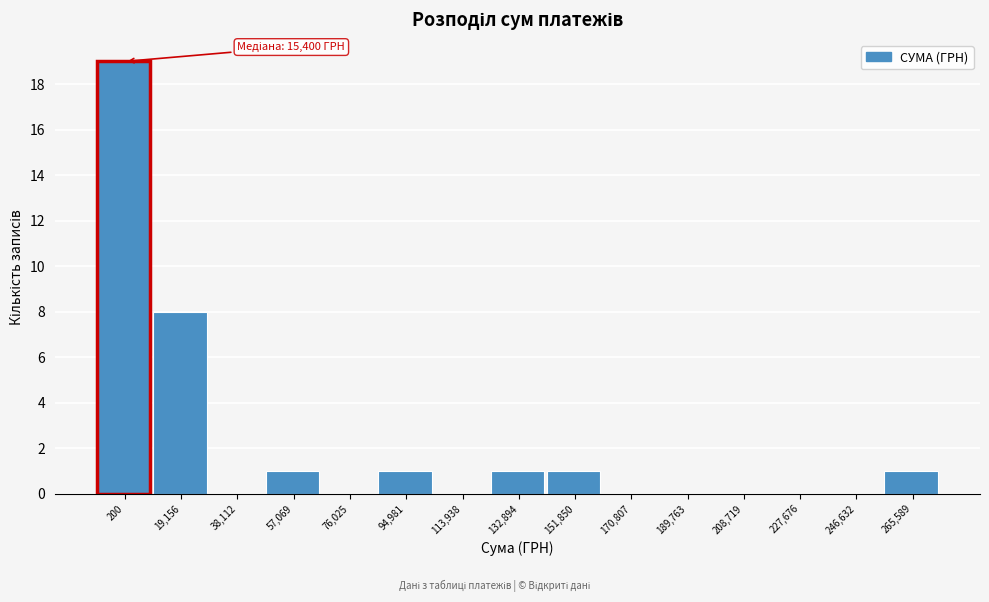

Reading left to right, list all the values displayed in this chart.

200=19	19,156=8	38,112=0	57,069=1	76,025=0	94,981=1	113,938=0	132,894=1	151,850=1	170,807=0	189,763=0	208,719=0	227,676=0	246,632=0	265,589=1